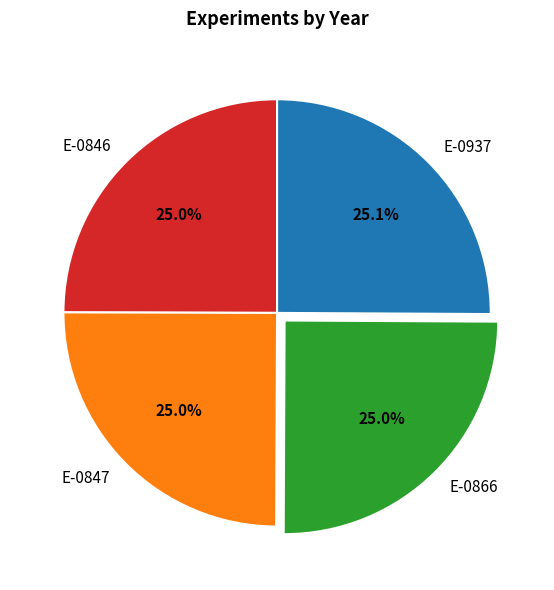

To the nearest percent, what is the average slice percentage?

25%